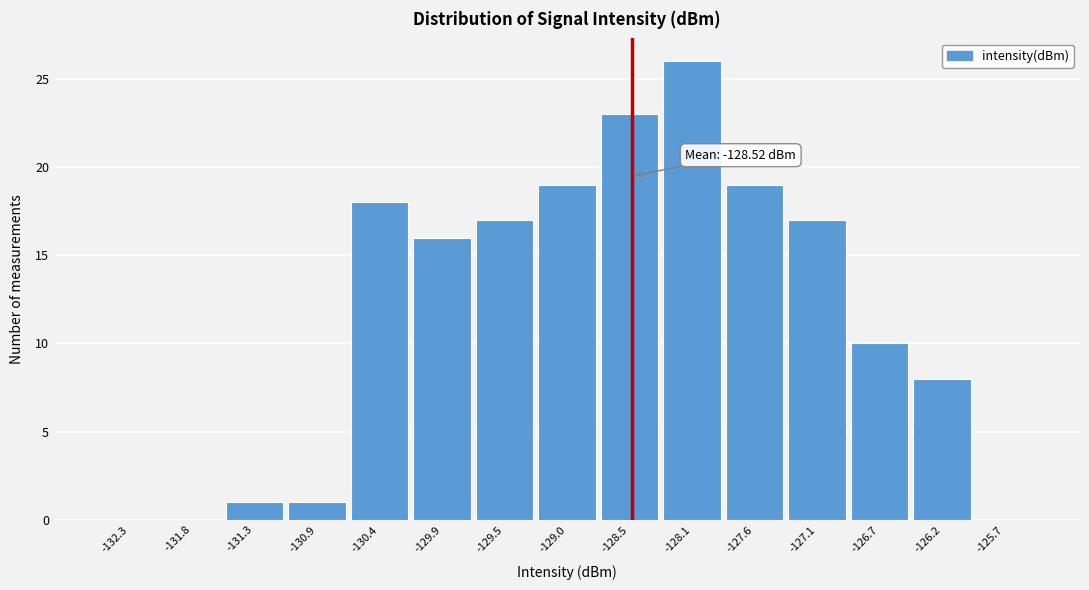

Over which range of the x-axis is the bar tallest?

-128.30 to -127.85